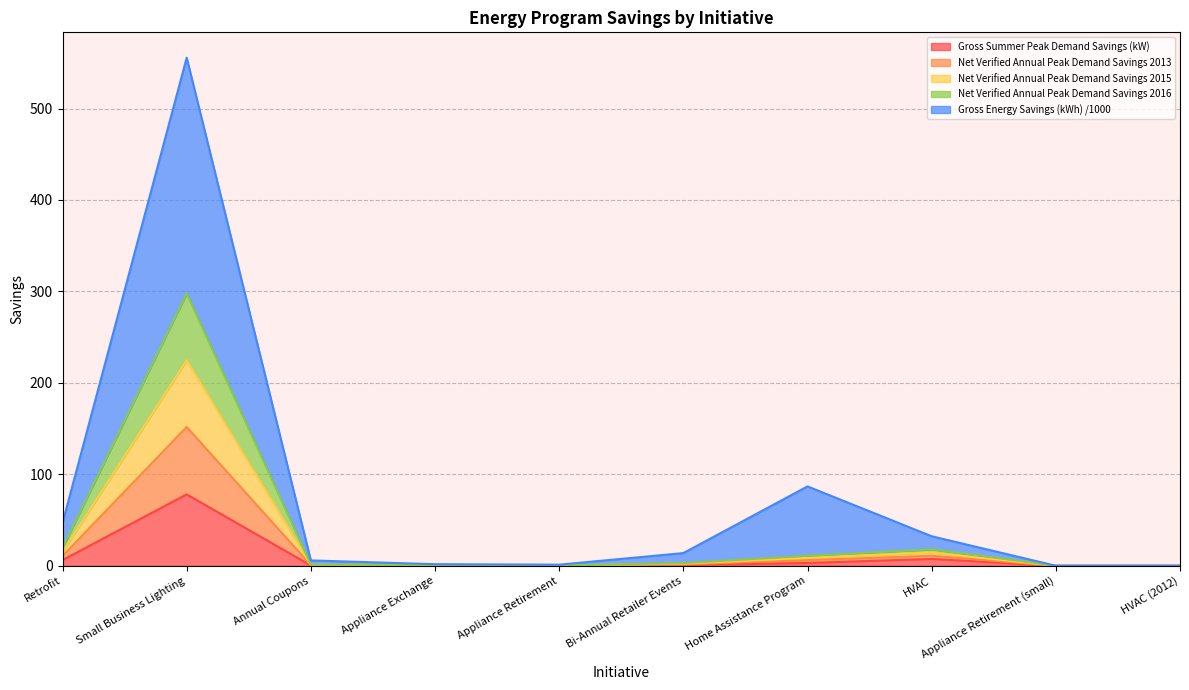

Is it true that Gross Summer Peak Demand Savings (kW) equals 0.0 at Appliance Retirement (small)?

True